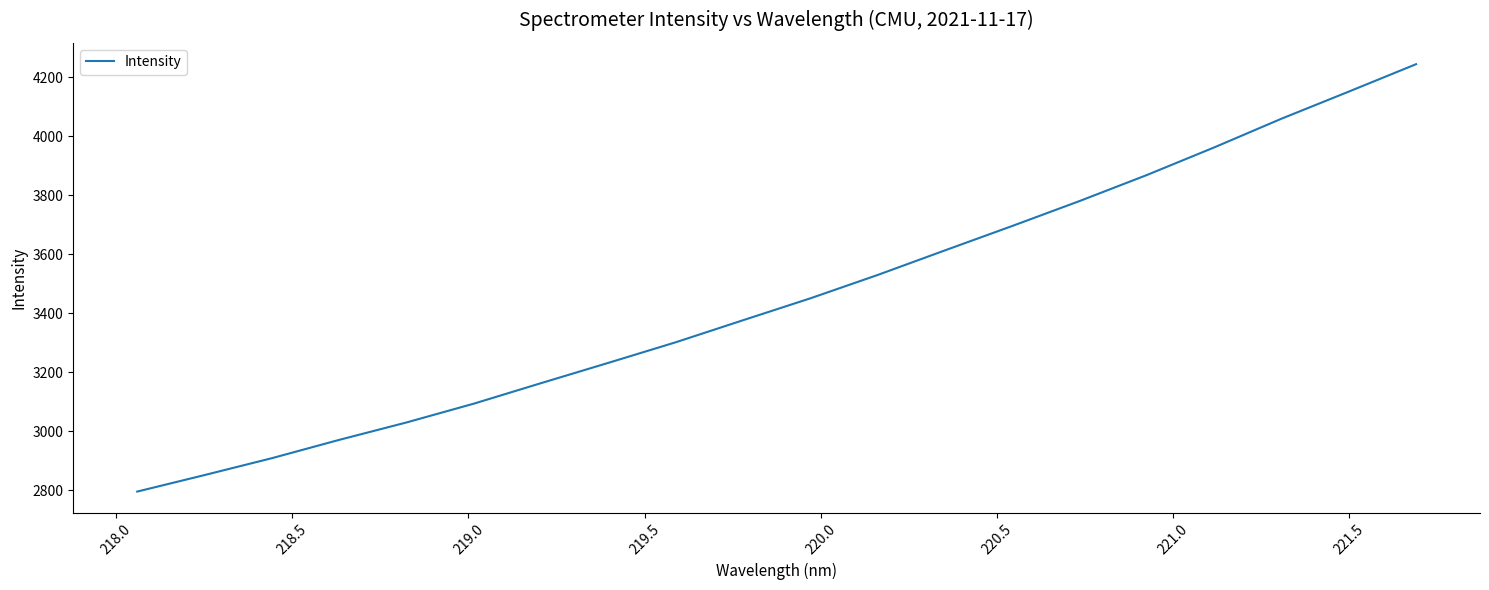

What is the minimum value shown in the chart?

2794.9